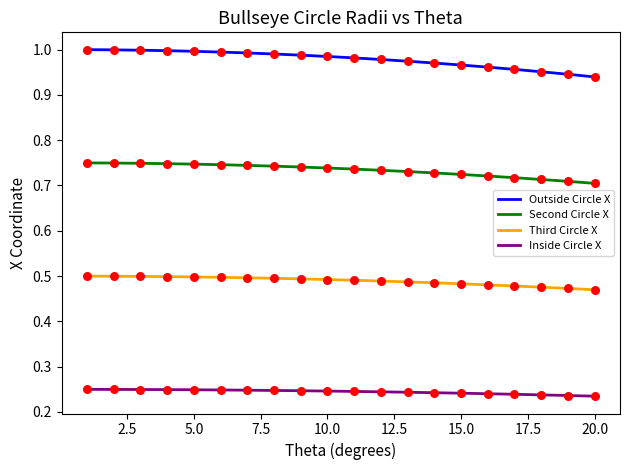

Which series has the largest total across all categories?

Outside Circle X